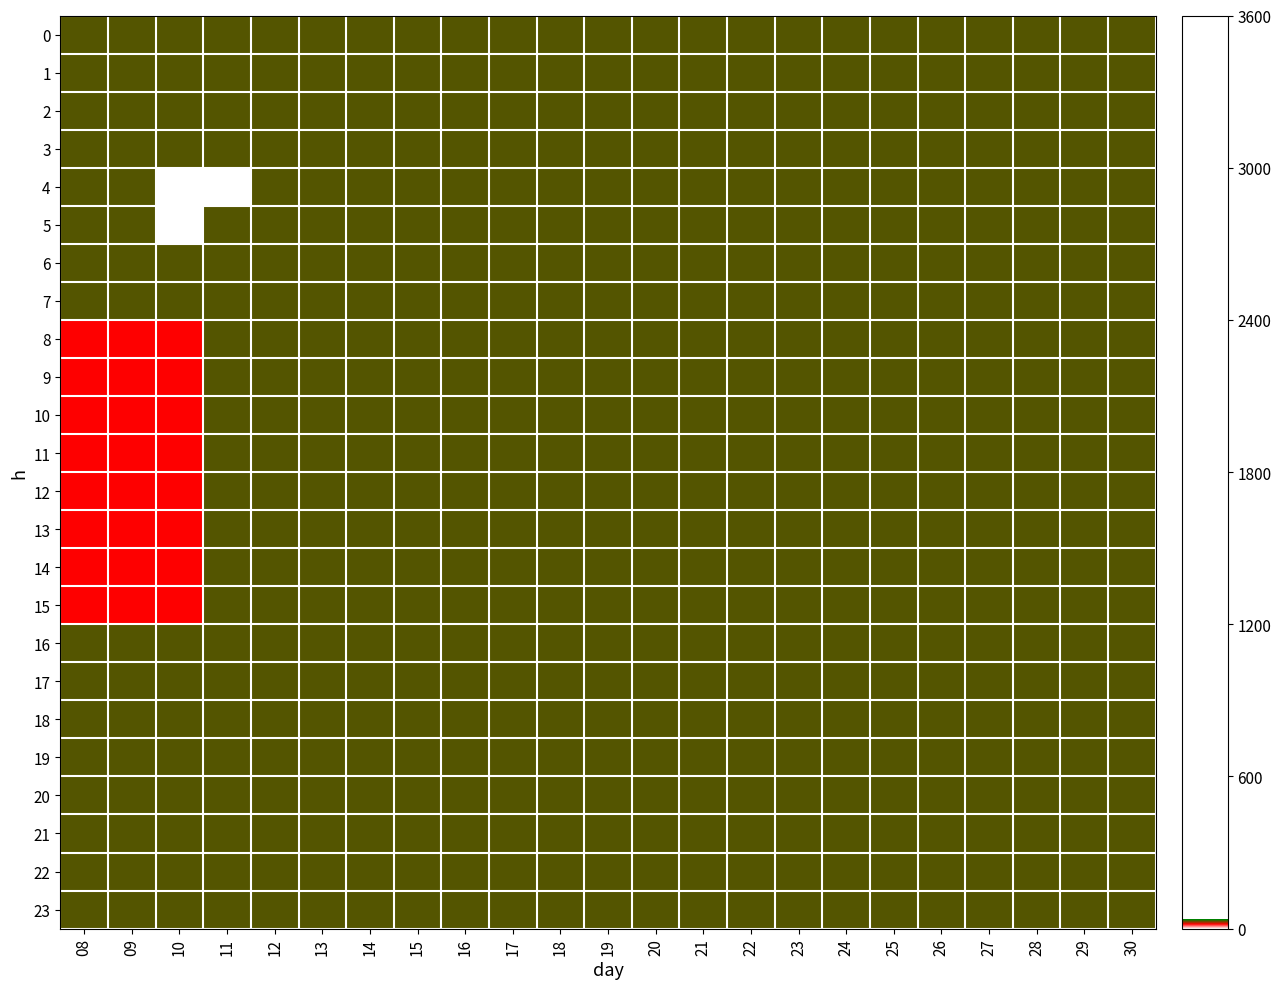

What is the approximate value of 2 at 22?

30.0